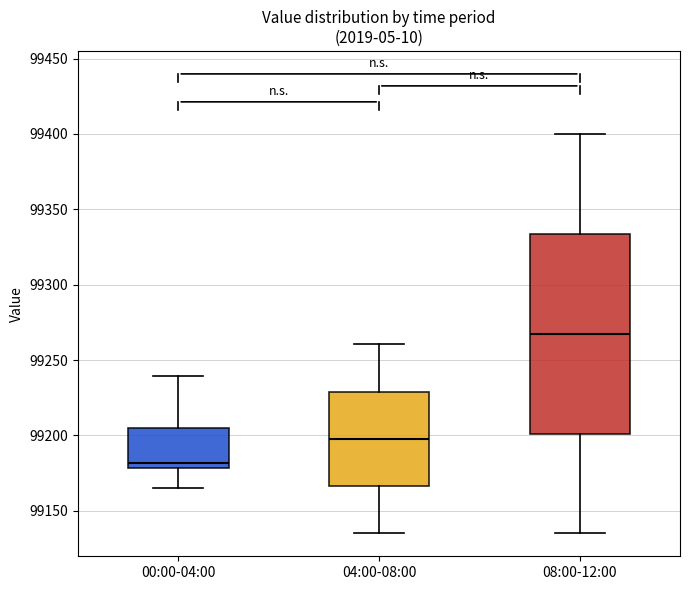

Reading left to right, transcribe this box plot: for each box, give where its median line is, the range the box spans, and where its two whiskers end, as read against the y-axis. The values are not printed on the chart, so give them approximately, as read against the axis.

00:00-04:00: median 99180 (just above the box's lower edge), box 99180 to 99205, whiskers 99165 to 99240
04:00-08:00: median 99200, box 99165 to 99230, whiskers 99135 to 99260
08:00-12:00: median 99270, box 99200 to 99335, whiskers 99135 to 99400